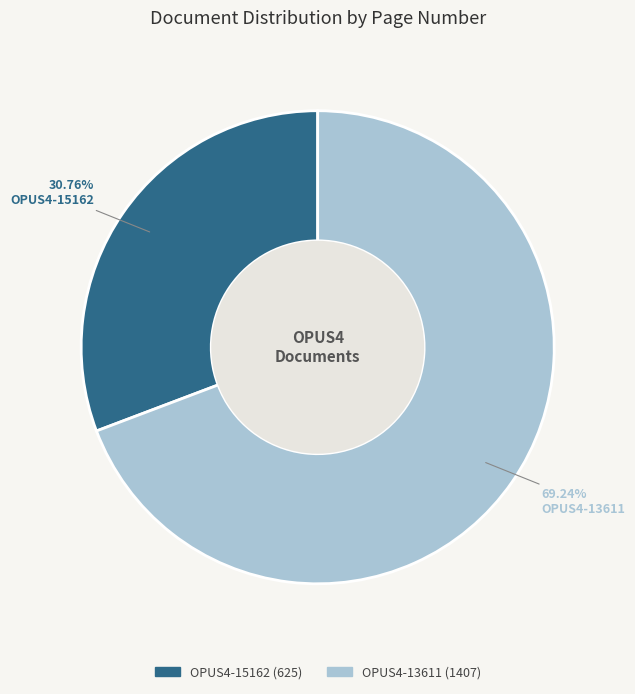

To the nearest percent, what percentage of the pie is OPUS4-13611?

69%